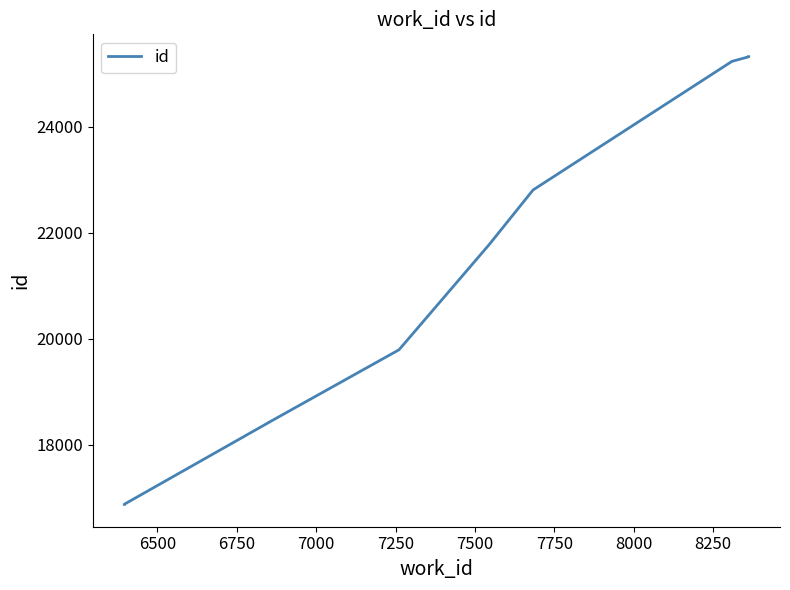

How many distinct data groups are displayed?

1